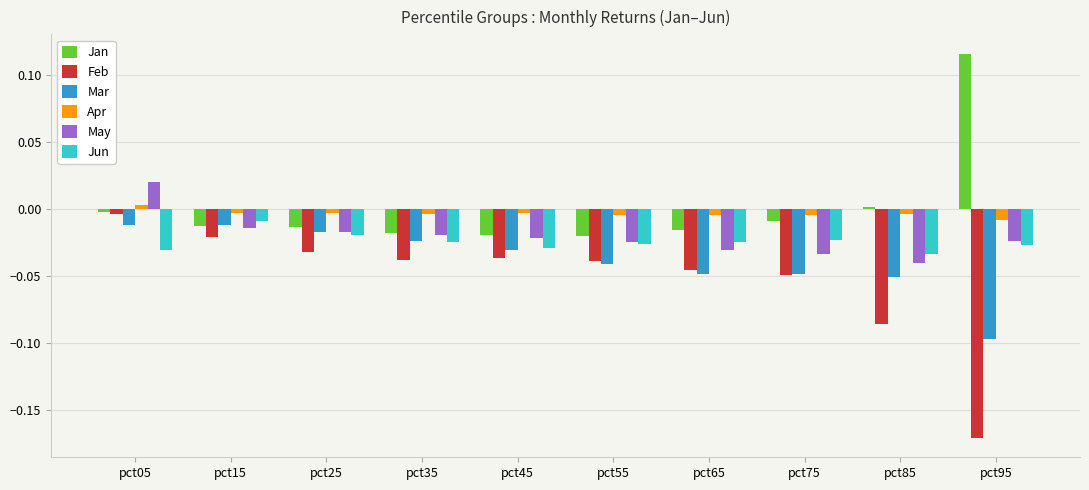

How many values in Jan are above zero?

2